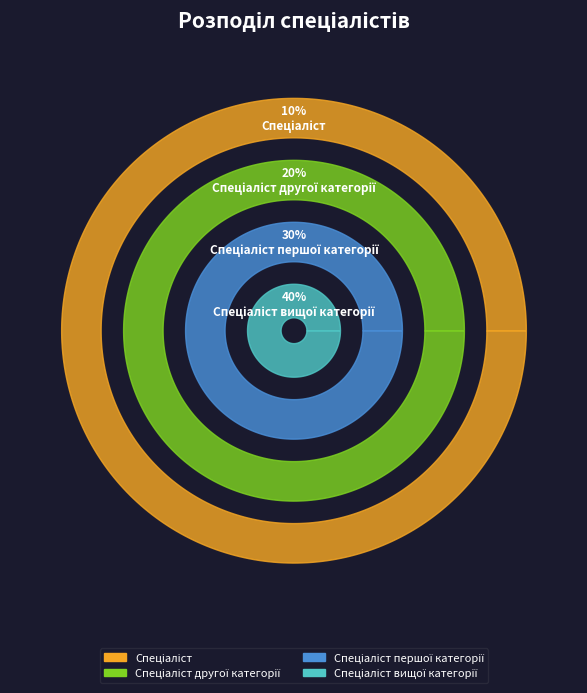

To the nearest percent, what is the combined percentage of Спеціаліст вищої категорії and Спеціаліст?

50%